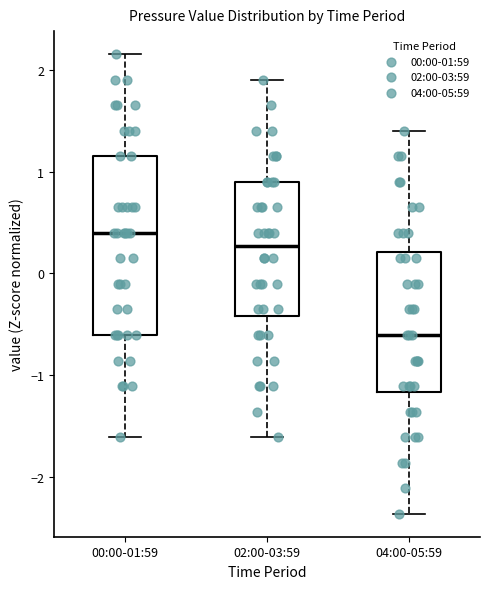

Reading left to right, transcribe this box plot: for each box, give where its median line is, the range the box spans, and where its two whiskers end, as read against the y-axis. The values are not printed on the chart, so give them approximately, as read against the axis.

00:00-01:59: median 0.4, box -0.6 to 1.2, whiskers -1.6 to 2.2
02:00-03:59: median 0.3, box -0.4 to 0.9, whiskers -1.6 to 1.9
04:00-05:59: median -0.6, box -1.2 to 0.2, whiskers -2.4 to 1.4